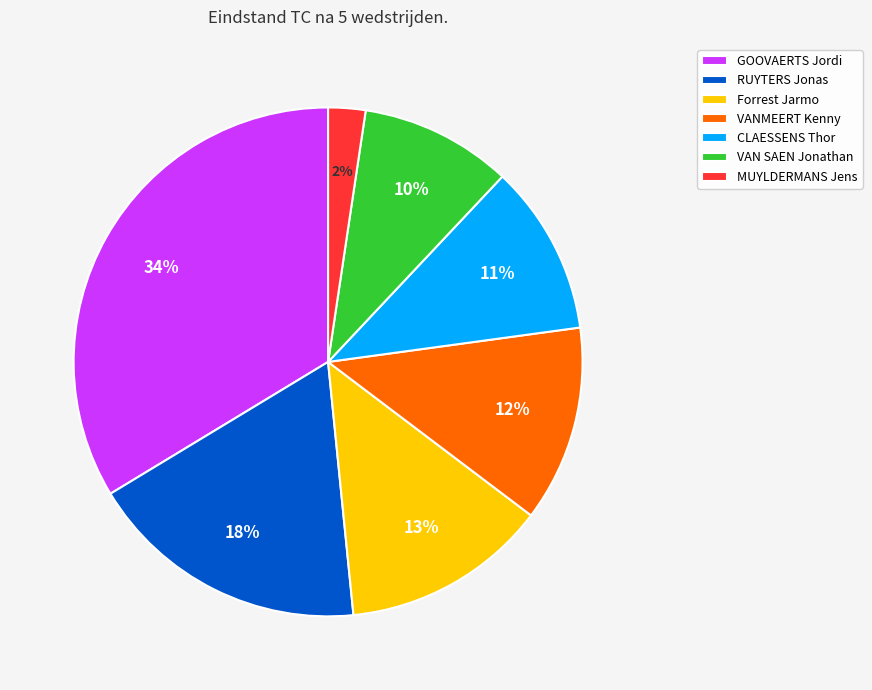

To the nearest percent, what percentage of the pie is RUYTERS Jonas?

18%